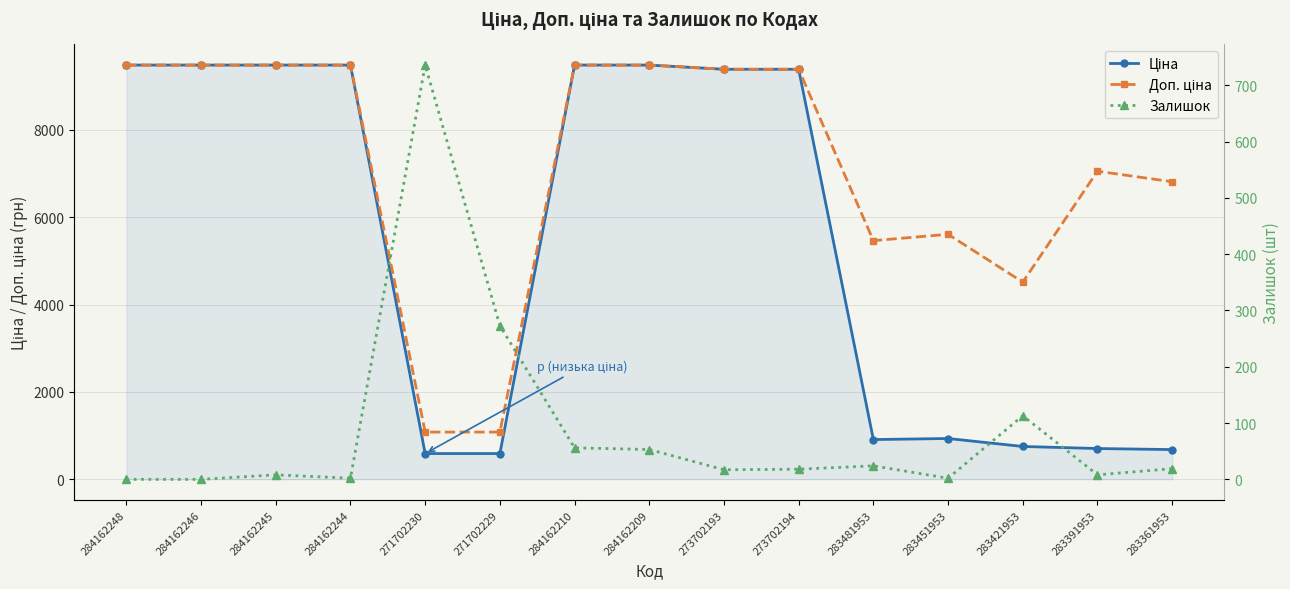

Rank the series by their maximum value, from highest to lowest.

Ціна, Доп. ціна, Залишок